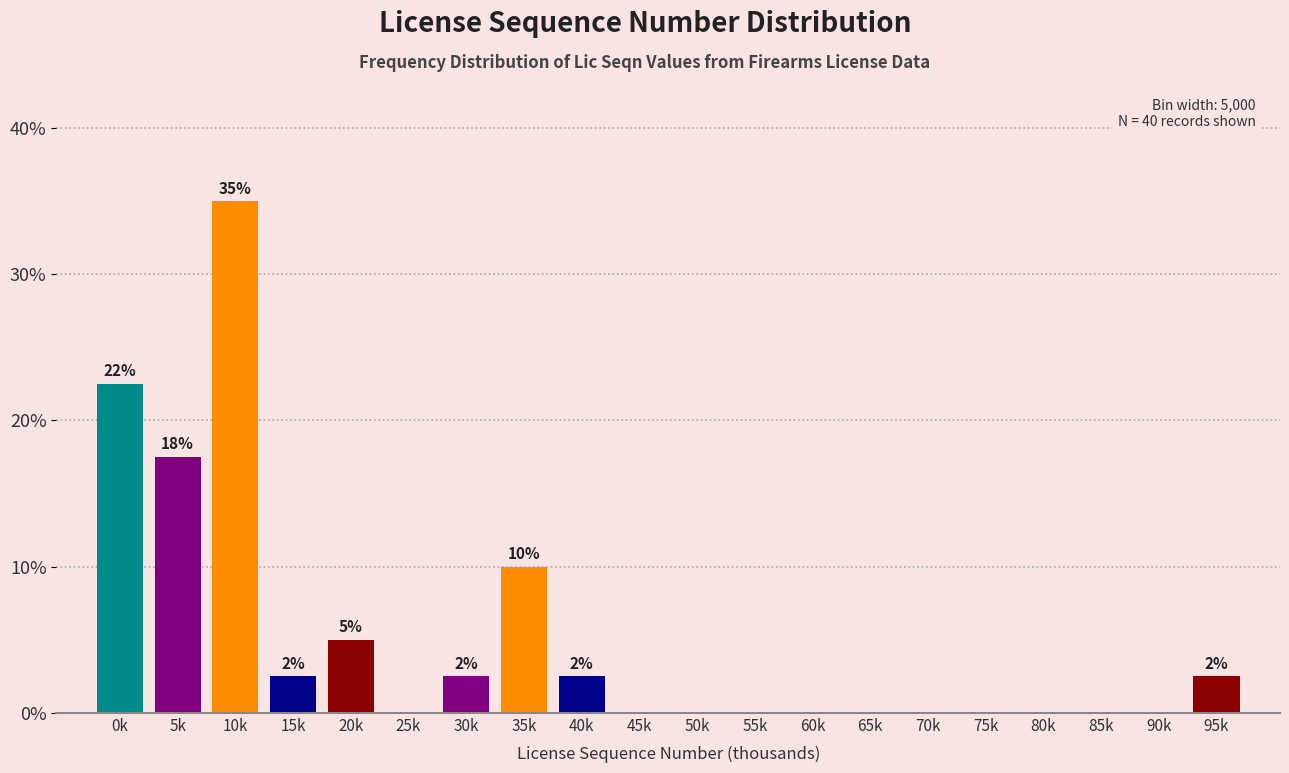

Reading left to right, what are all the values shown in this chart?

0k=22.5	5k=17.5	10k=35.0	15k=2.5	20k=5.0	25k=0.0	30k=2.5	35k=10.0	40k=2.5	45k=0.0	50k=0.0	55k=0.0	60k=0.0	65k=0.0	70k=0.0	75k=0.0	80k=0.0	85k=0.0	90k=0.0	95k=2.5